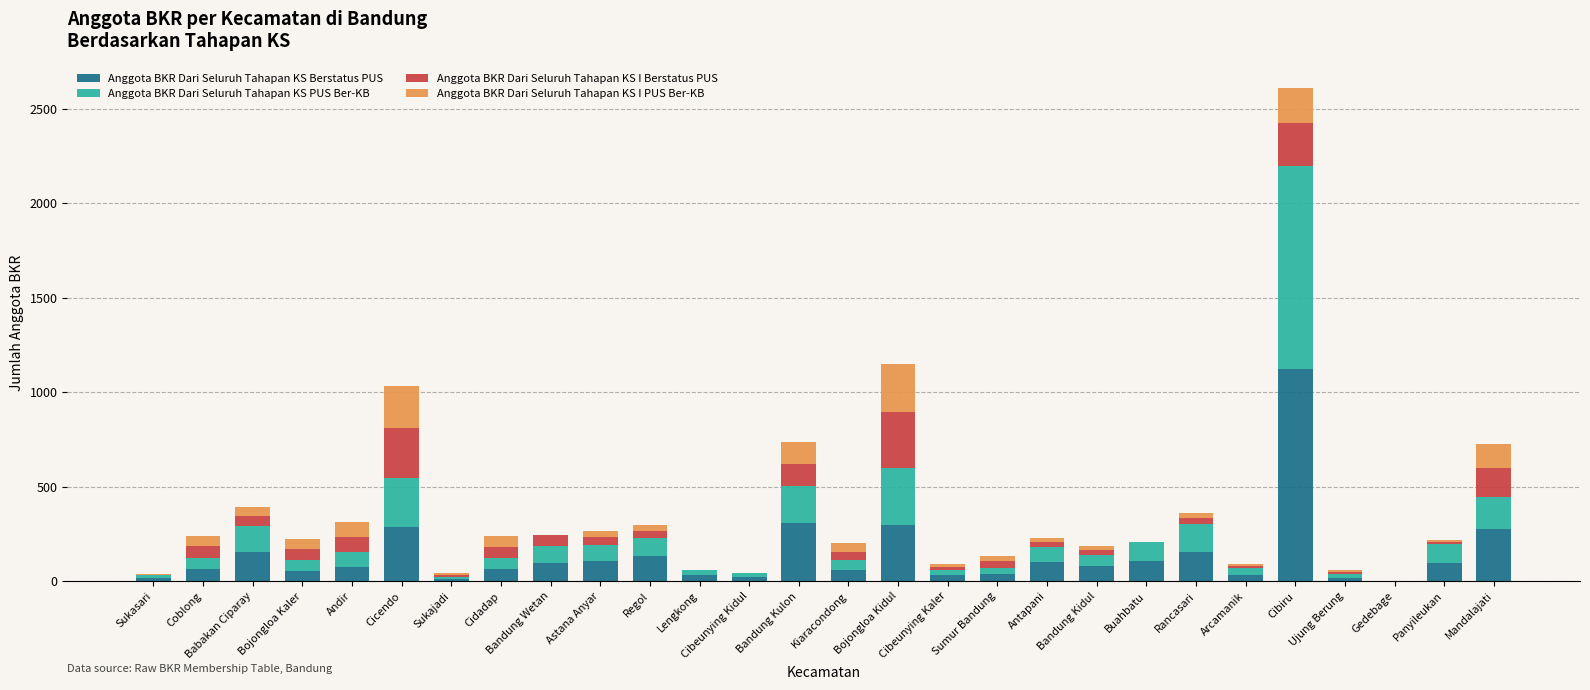

What is the sum of all Anggota BKR Dari Seluruh Tahapan KS Berstatus PUS values?

3848